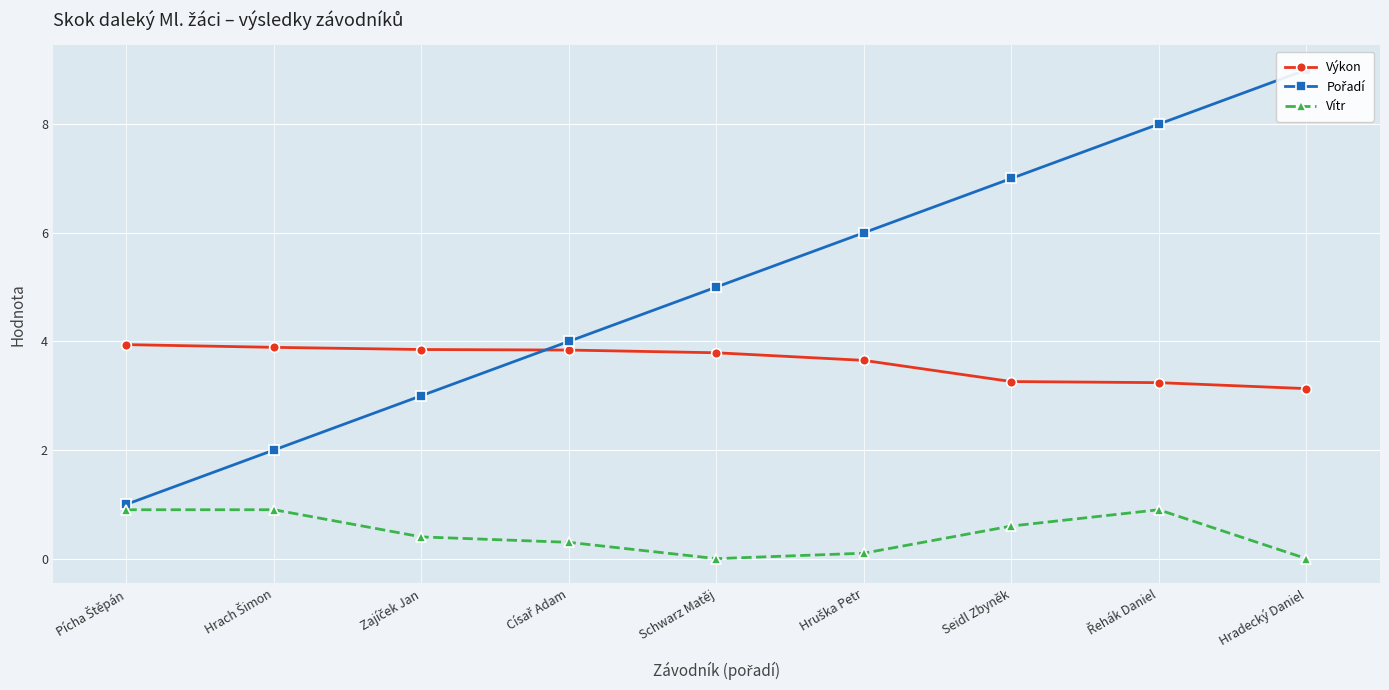

What value does the Výkon series have at Schwarz Matěj?

3.8